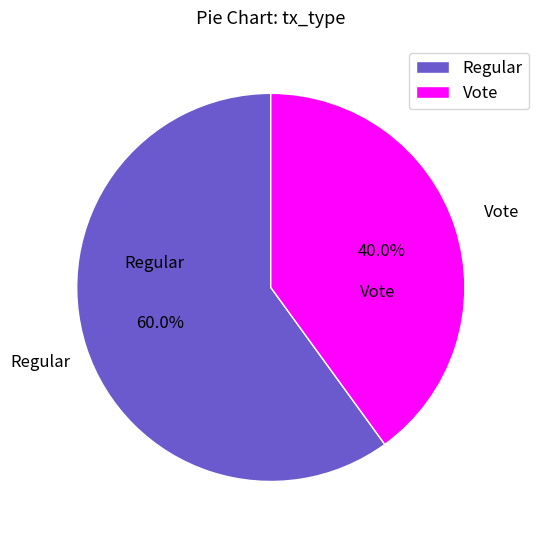

The Vote slice represents 40% of the pie. True or false?

True